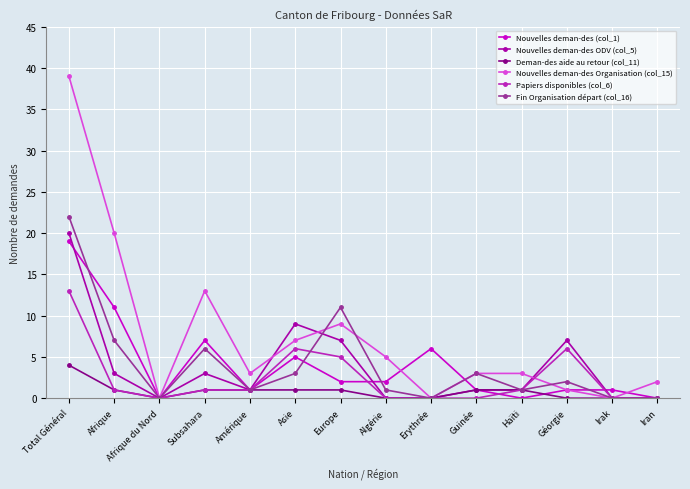

How many lines are shown in the chart?

6